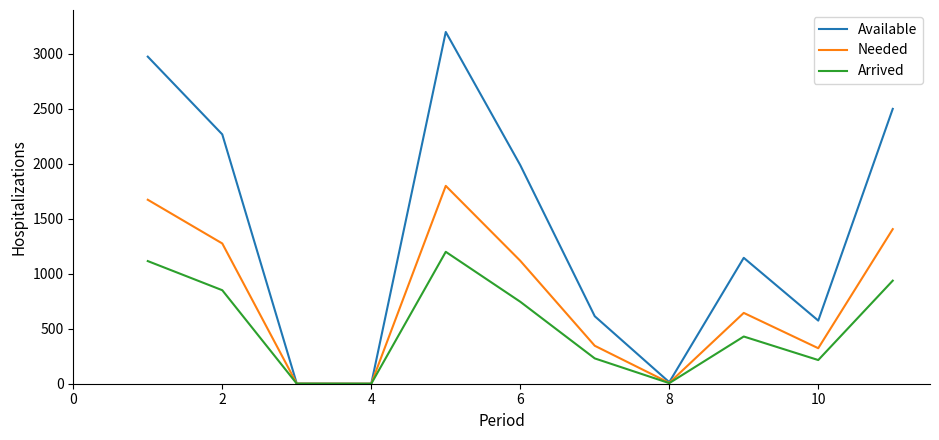

Which series has the largest total across all categories?

Available